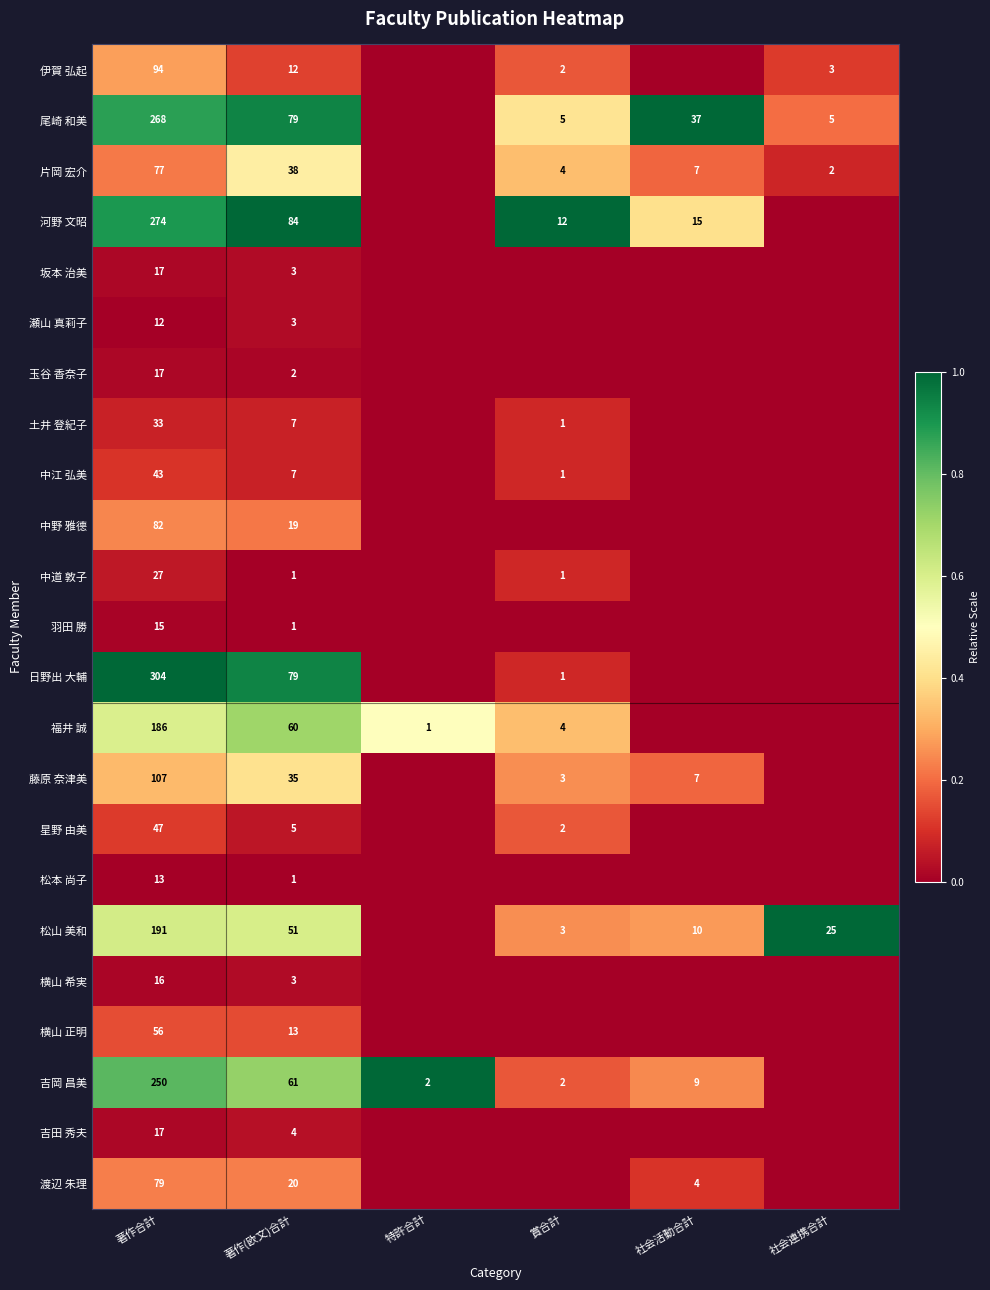

The 中江 弘美 series shows 1 at 賞合計. True or false?

True